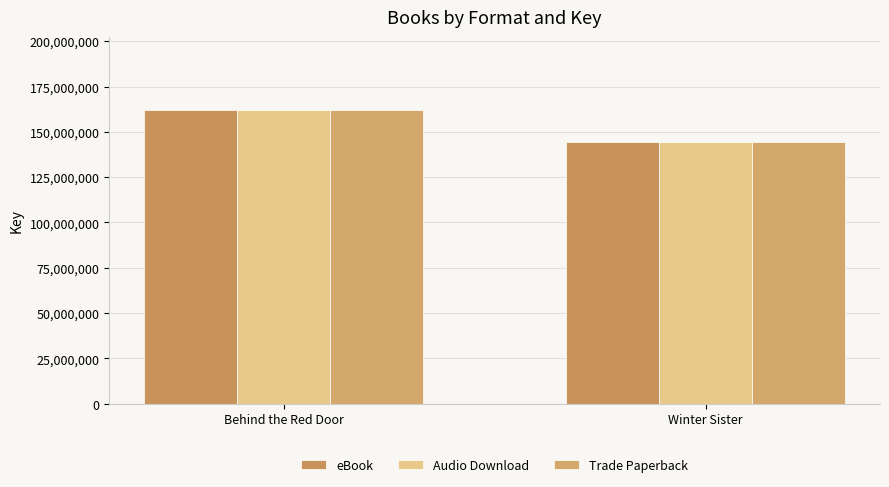

How many groups of bars are there?

2